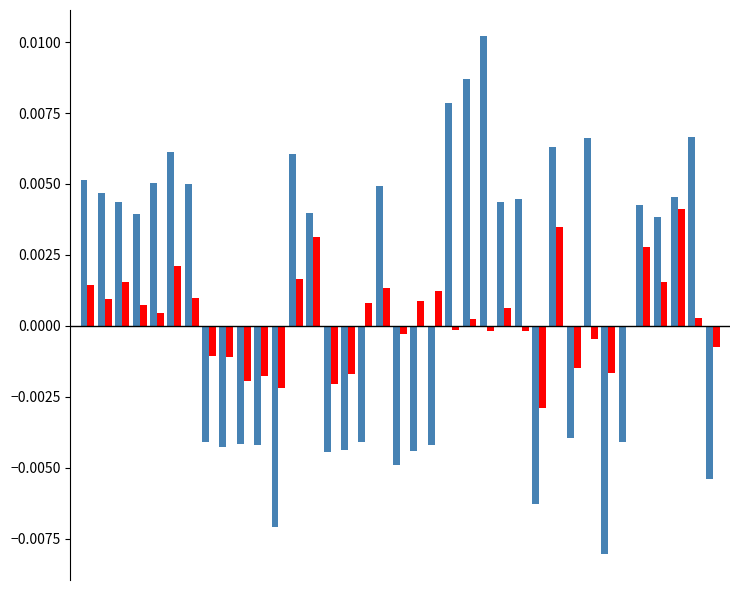

How many distinct data groups are displayed?

2